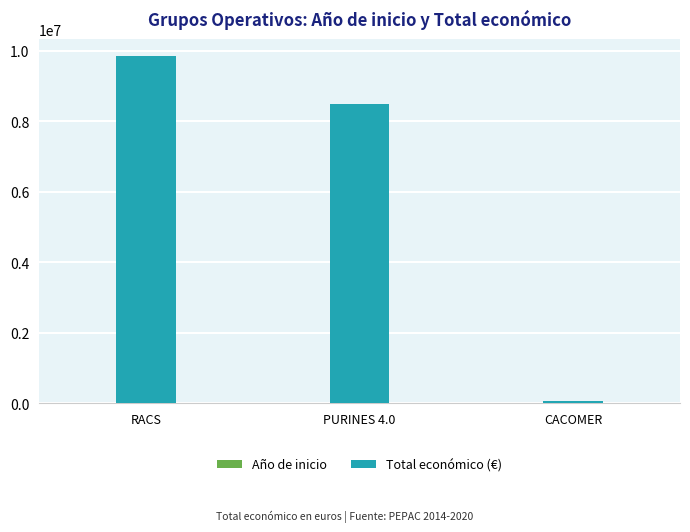

The Total económico (€) series shows 9847932 at RACS. True or false?

True